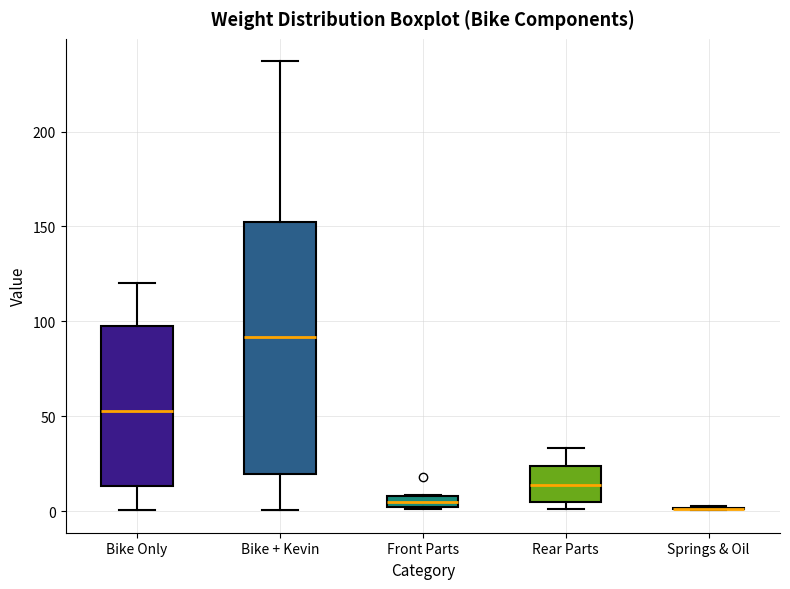

Where does the lower whisker of the box for Bike + Kevin end on the y-axis? The values are not printed on the chart, so give them approximately, as read against the axis.

0